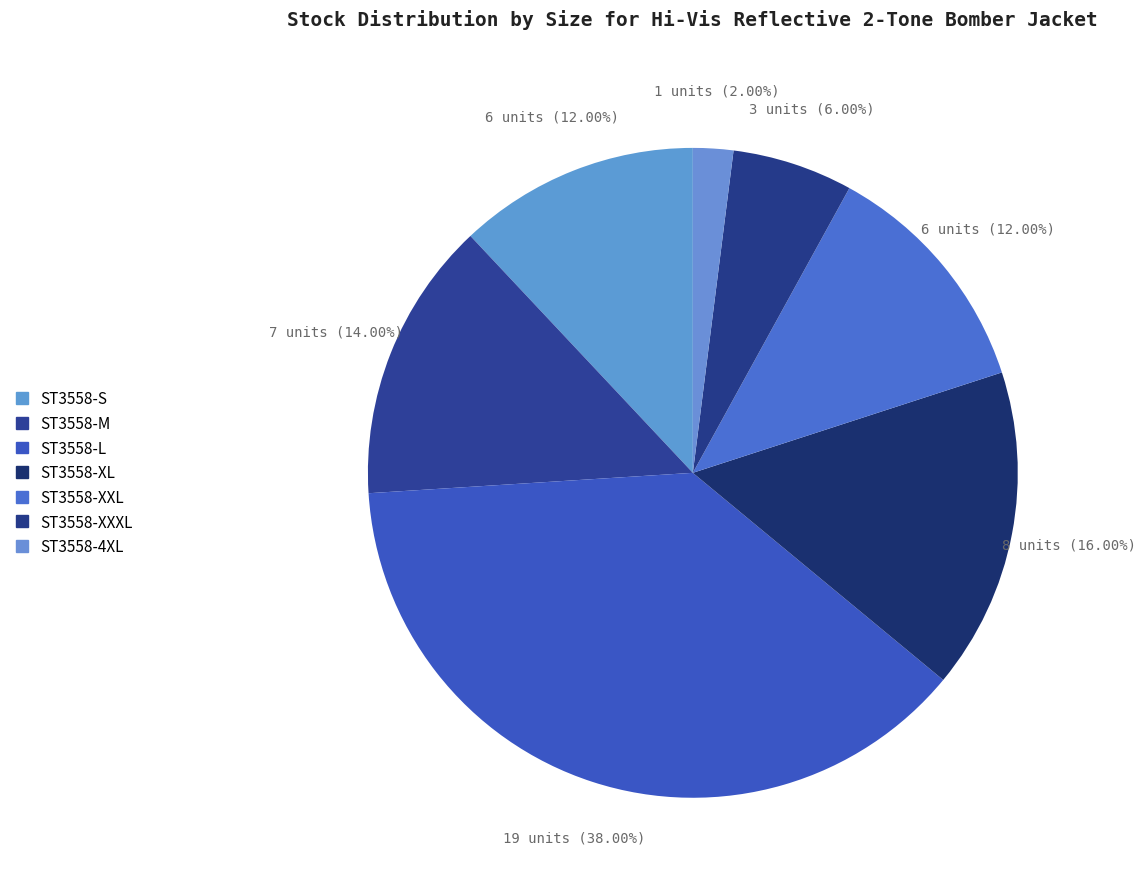

Count the number of slices in the pie.

7